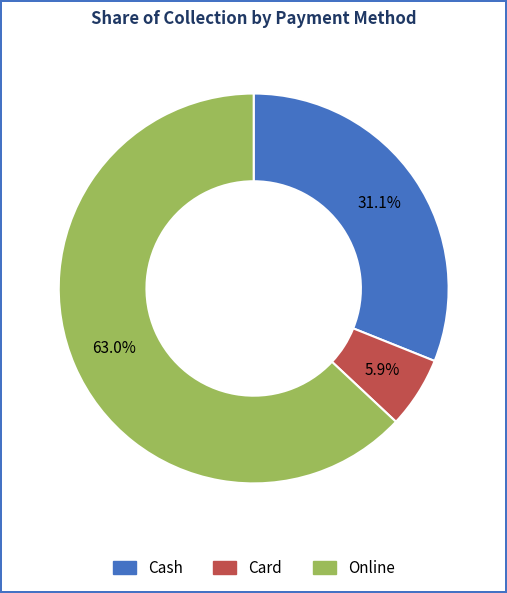

How many segments does this pie chart have?

3